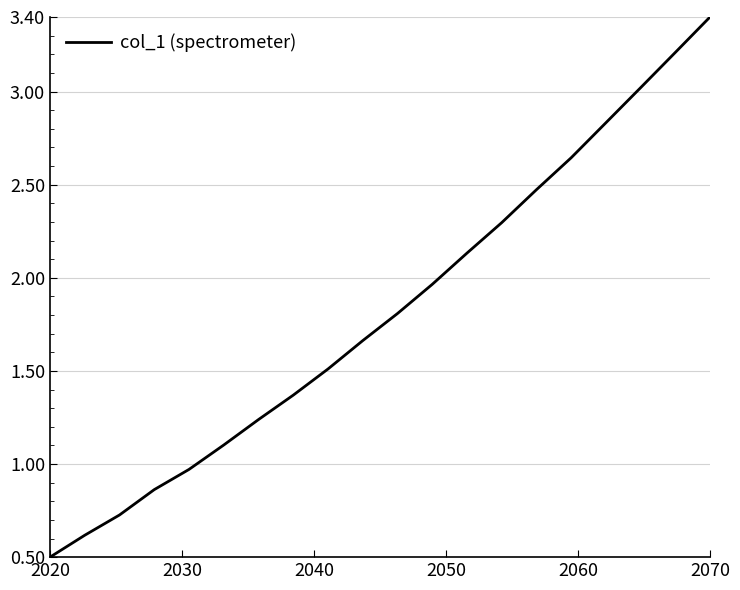

How many lines are shown in the chart?

1